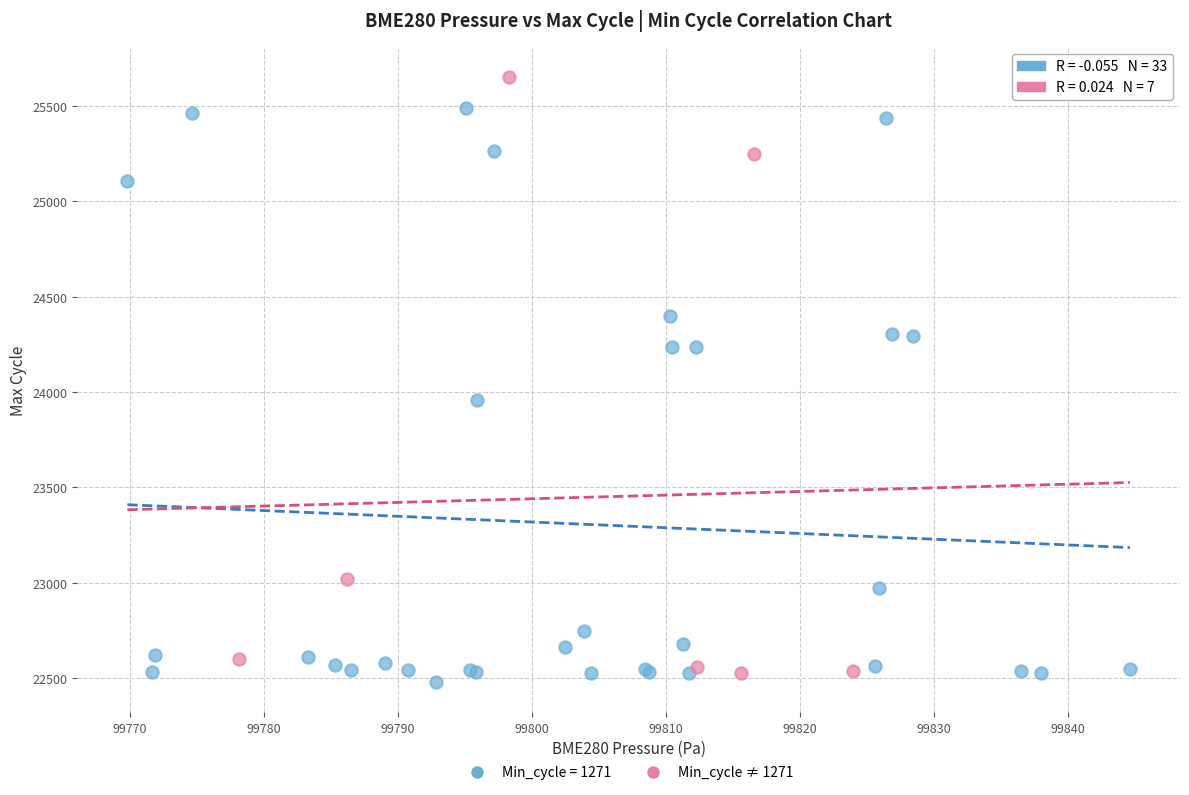

Which series reaches the maximum Y coordinate?

Min_cycle ≠ 1271